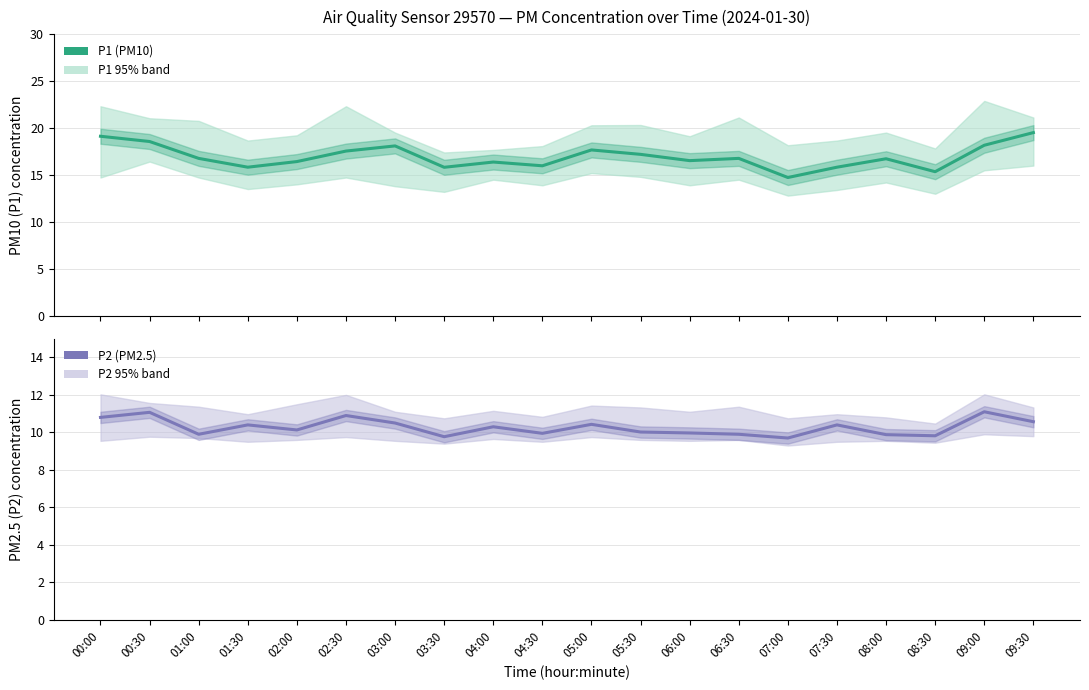

Which category has the lowest value across all series?

07:00